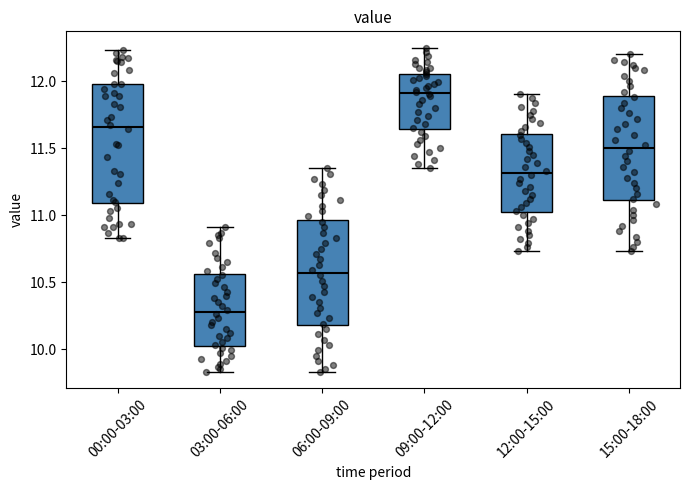

Which box is the tallest, from its lower edge to its upper edge?

00:00-03:00